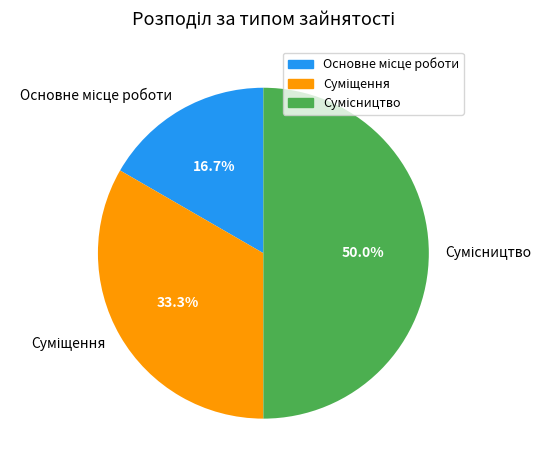

To the nearest percent, what is the average slice percentage?

33%